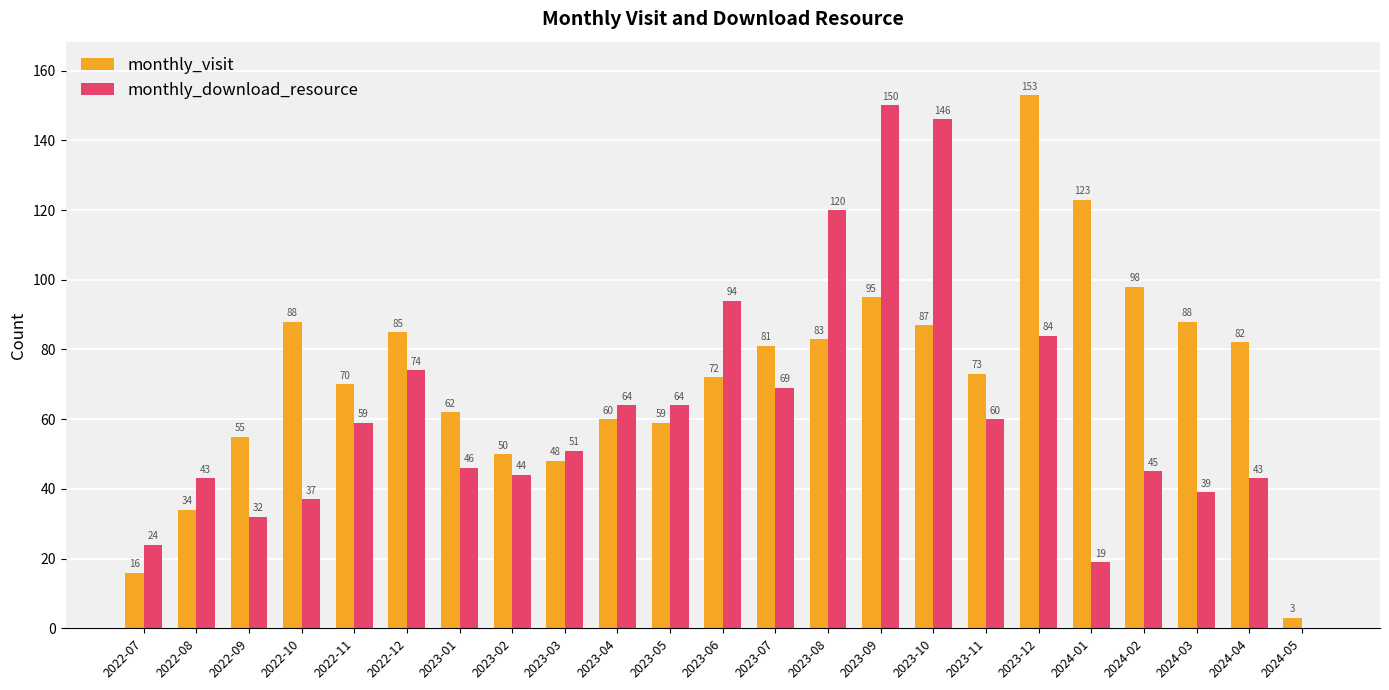

What is the maximum value for monthly_visit?

153